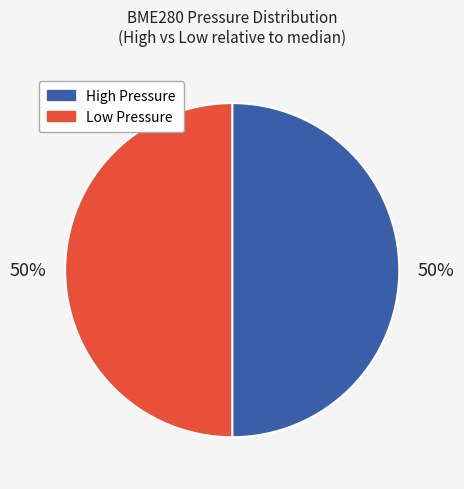

To the nearest percent, what is the average slice percentage?

50%